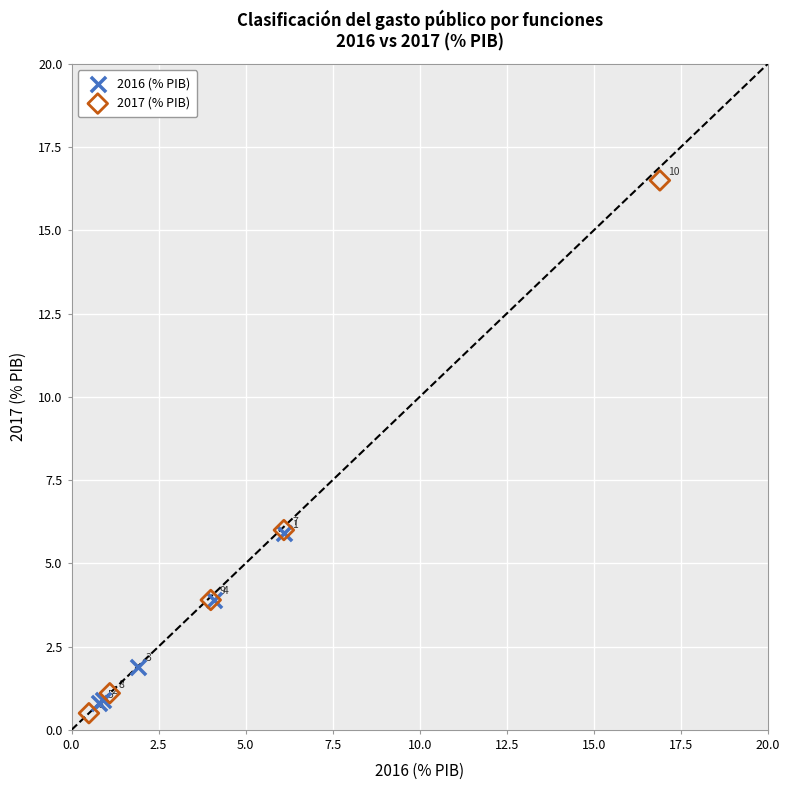

What are all the series names shown in the legend?

2016 (% PIB), 2017 (% PIB)